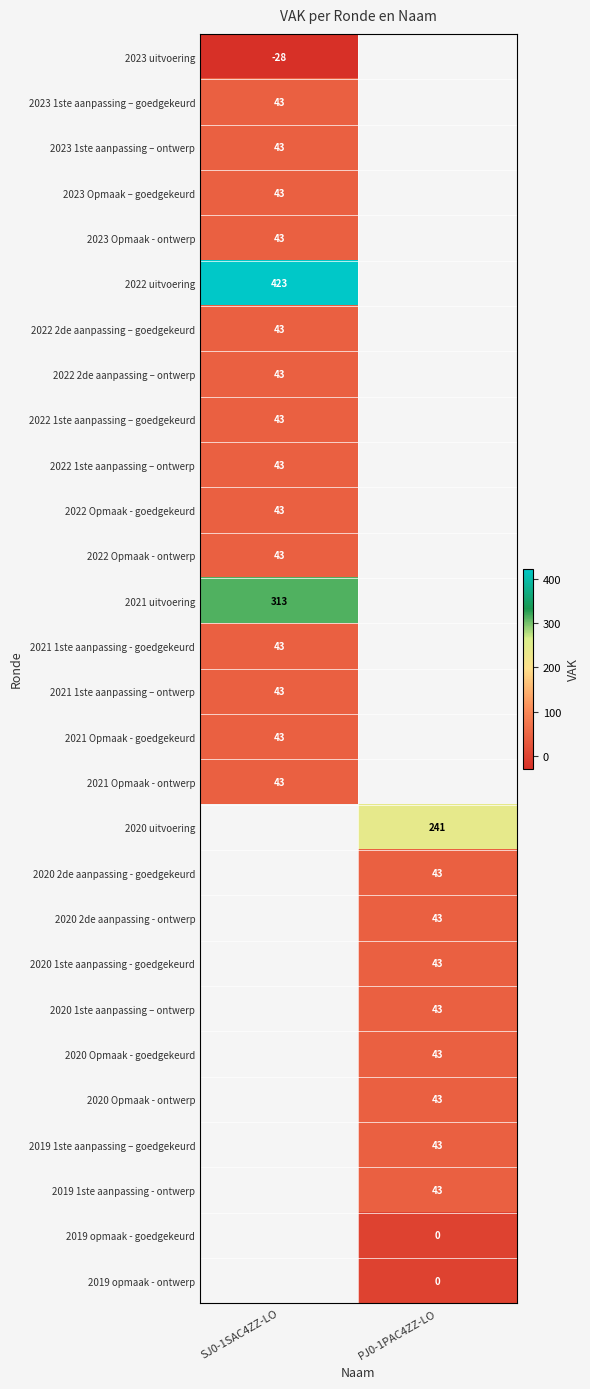

Is it true that 2022 uitvoering equals 604 at SJ0-1SAC4ZZ-LO?

False